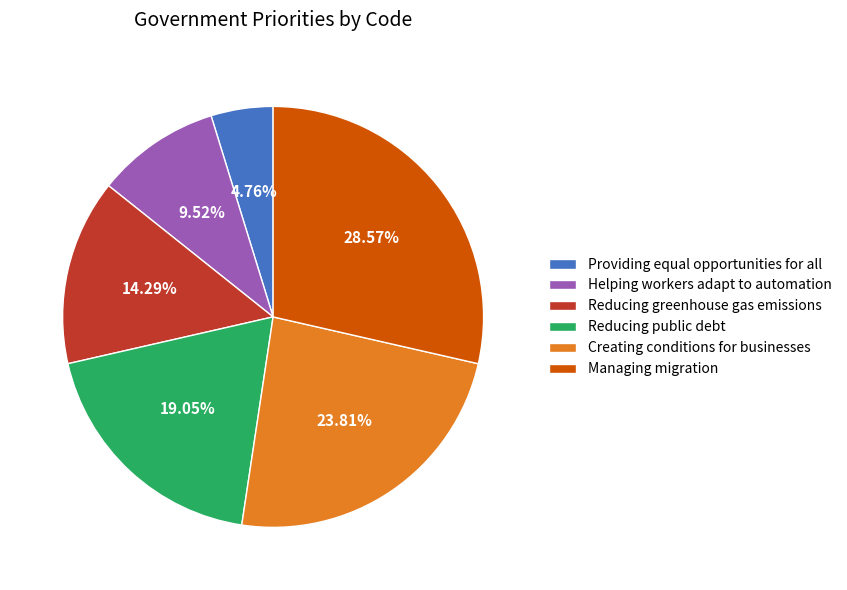

What is the ratio of the value at Reducing public debt to the value at Reducing greenhouse gas emissions?

1.3